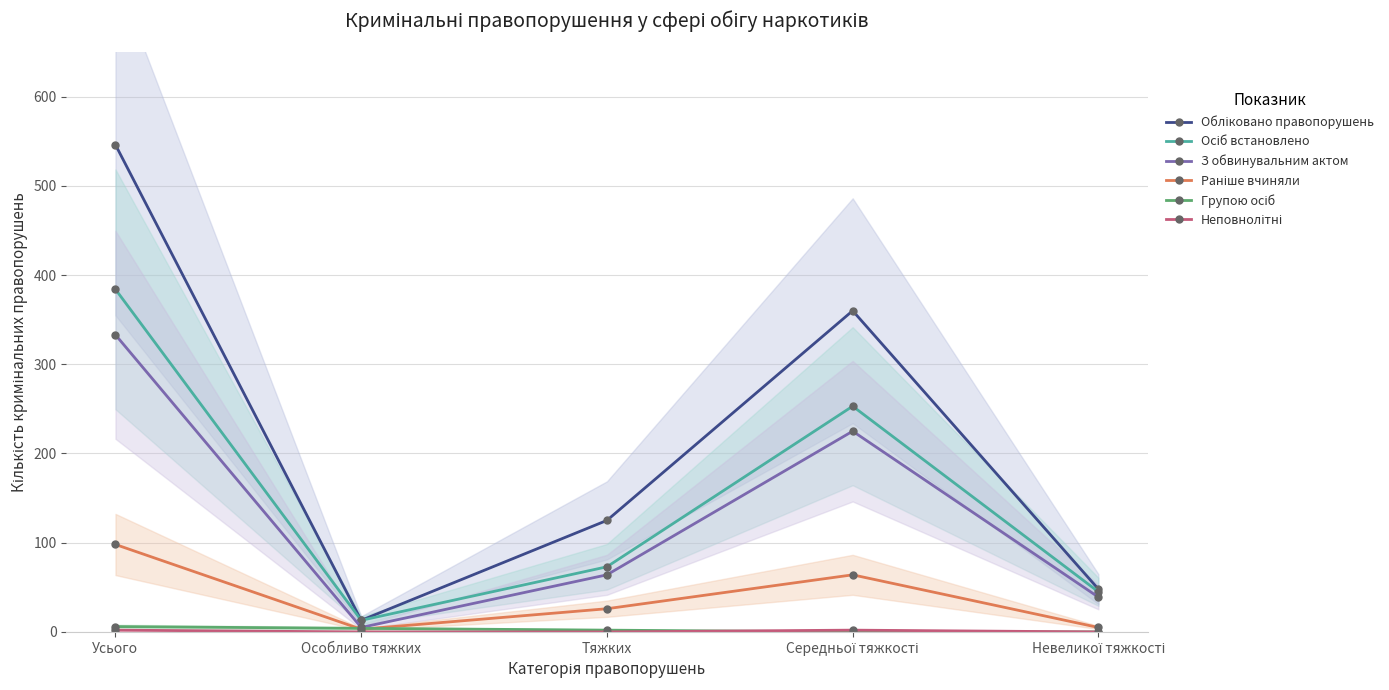

Is the value of Обліковано правопорушень at Тяжких greater than the value of Неповнолітні at Тяжких?

Yes